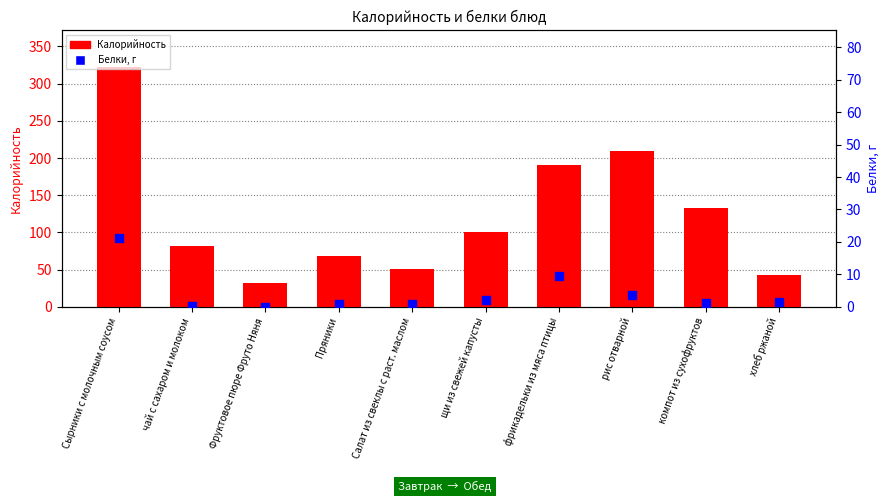

Which series has the largest total across all categories?

Калорийность